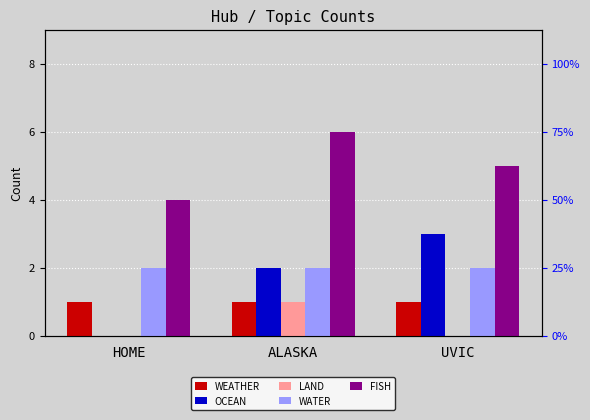

Reading left to right, what are all the values shown in this chart?

WEATHER: 1	1	1
OCEAN: 0	2	3
LAND: 0	1	0
WATER: 2	2	2
FISH: 4	6	5